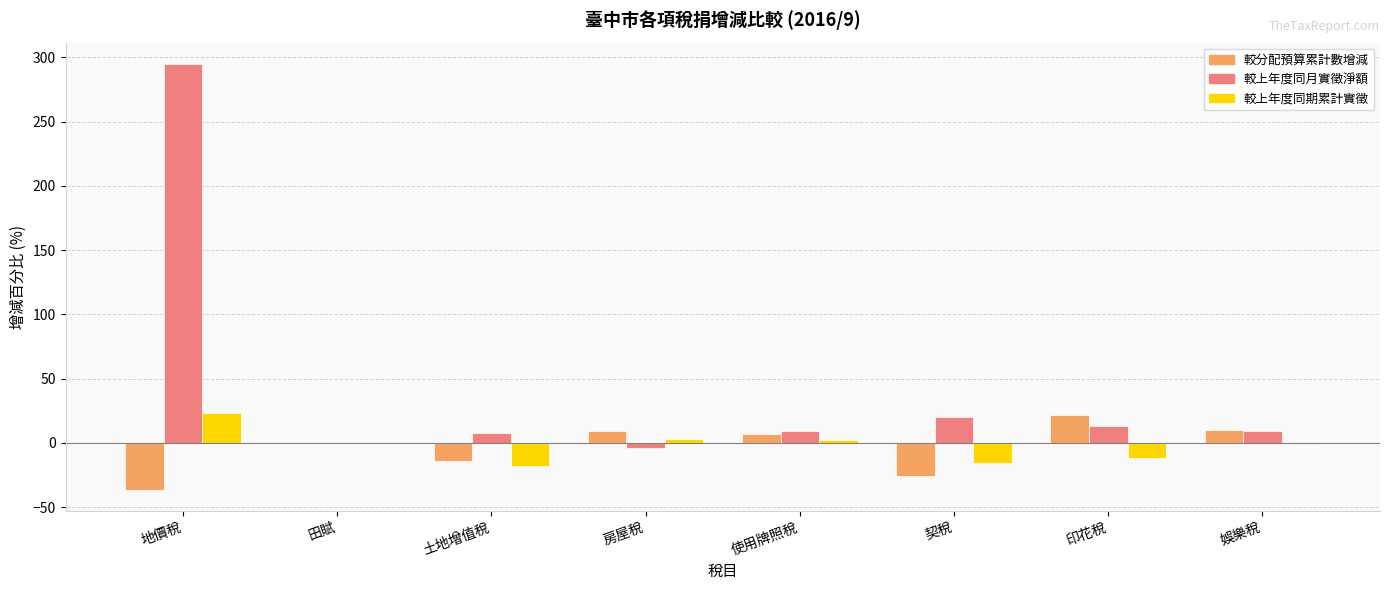

What is the total value across all series at 印花稅?

23.3